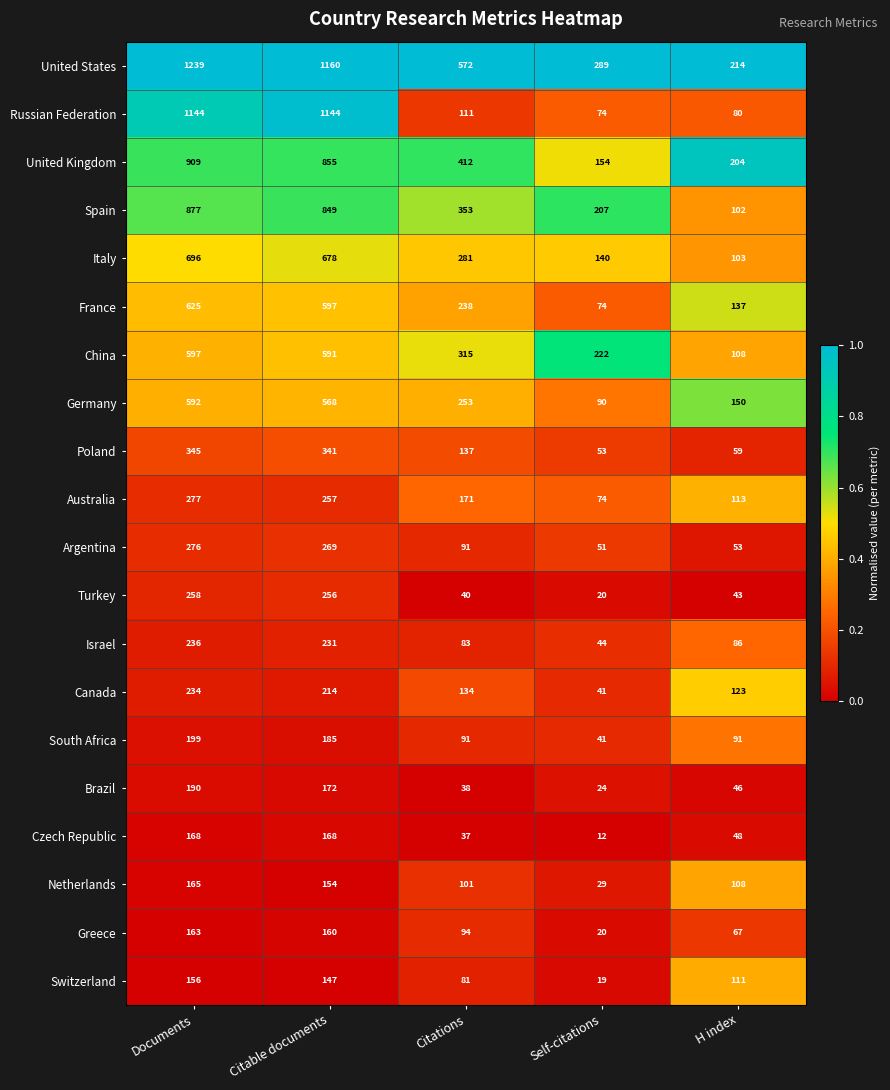

What is the total value across all series at Citations?

3633